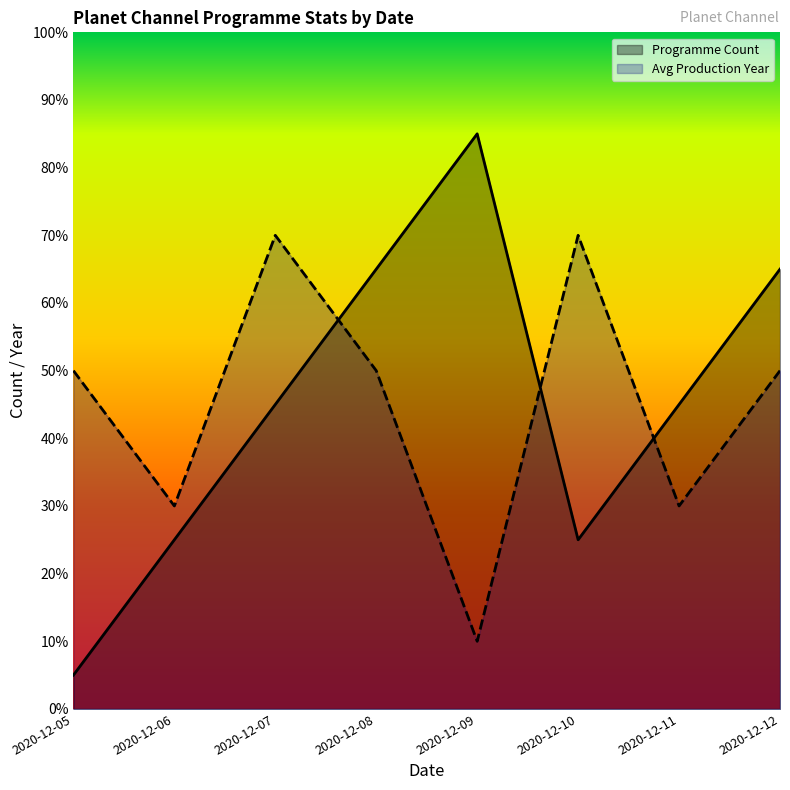

How many categories are shown in the chart?

8